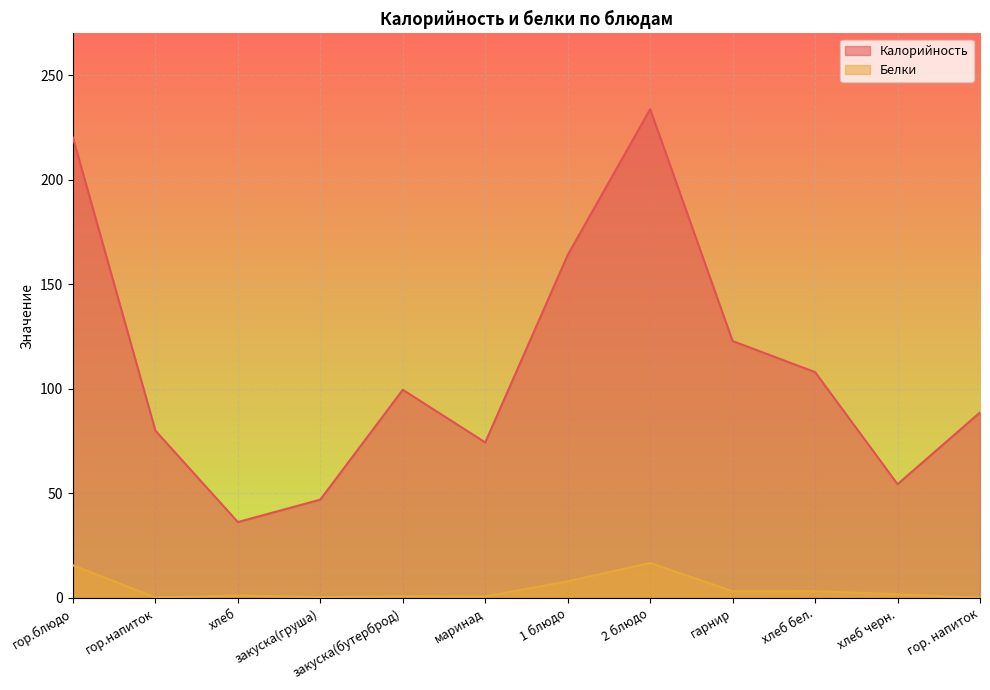

What is the difference between the maximum and minimum values in the Белки series?

16.6